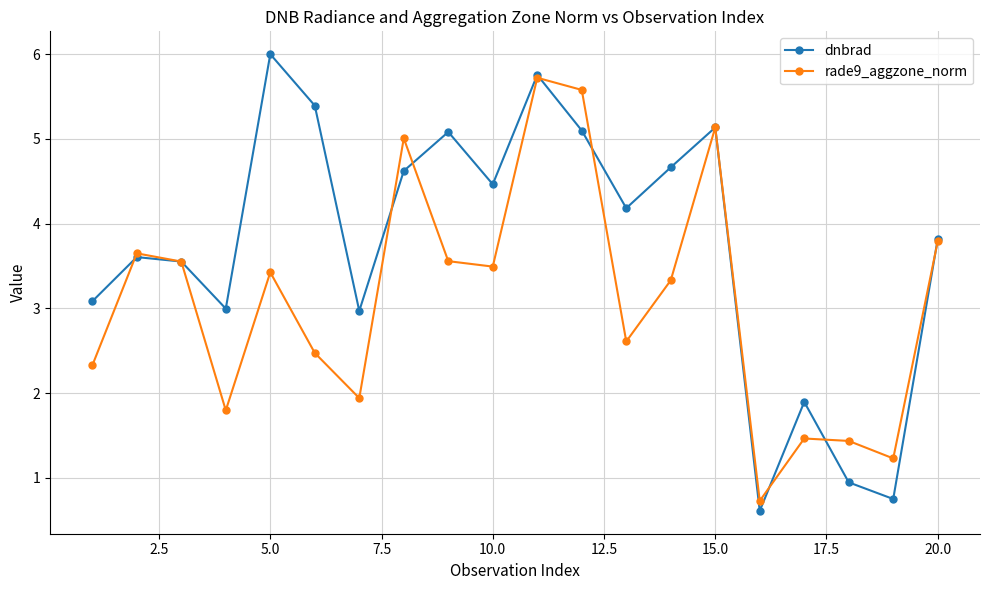

In rade9_aggzone_norm, how many points are lower than both neighbors (excluding endpoints)?

6